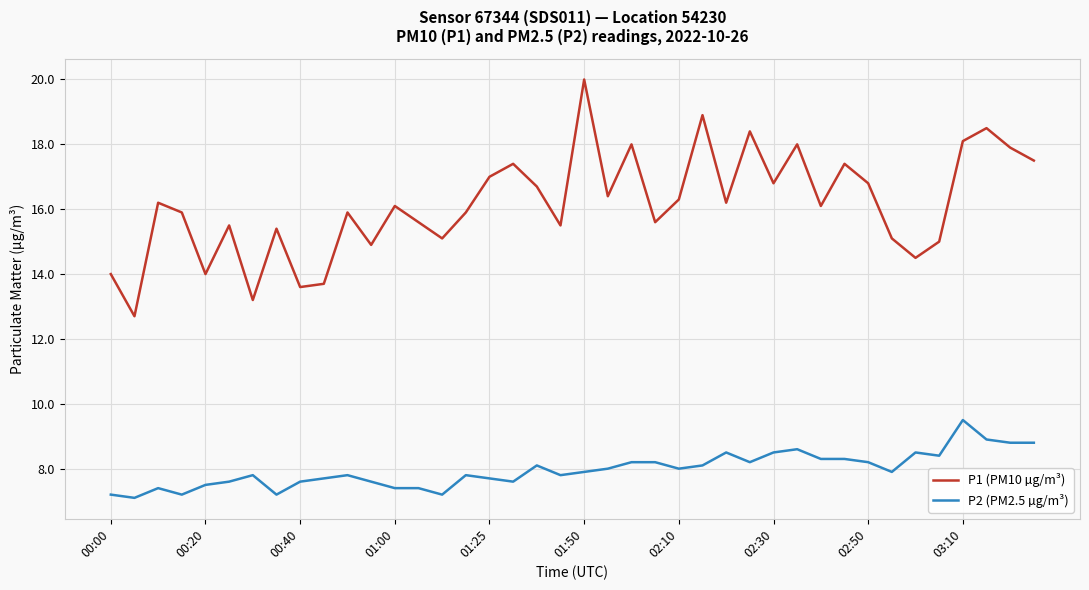

Which series has the largest total across all categories?

P1 (PM10 µg/m³)